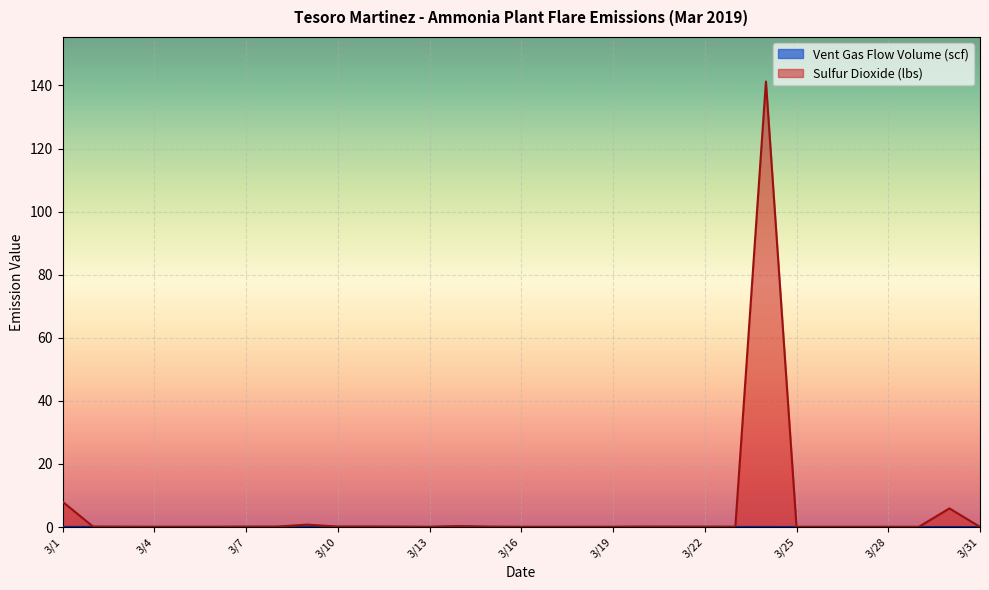

Rank the series at 3/27 from highest to lowest value.

Sulfur Dioxide (lbs), Vent Gas Flow Volume (scf)